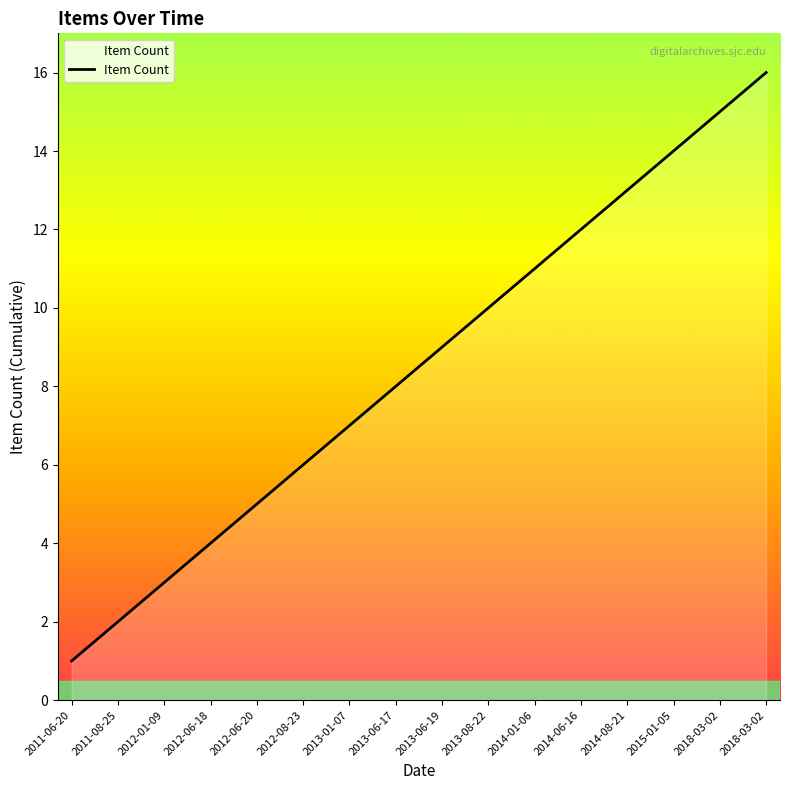

How many lines are shown in the chart?

1